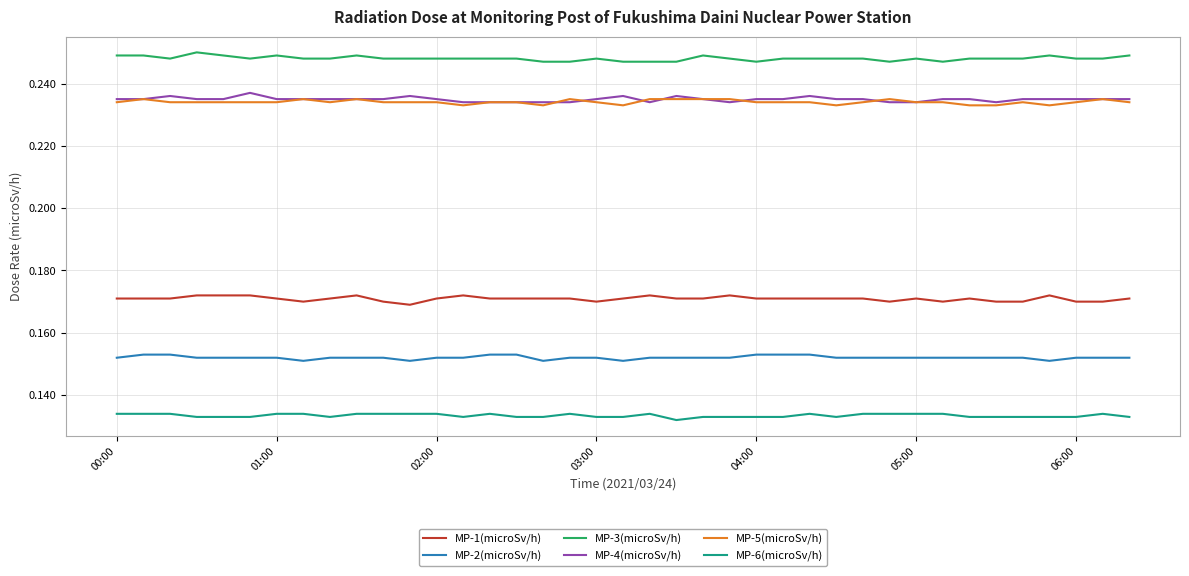

Which series has the largest total across all categories?

MP-3(microSv/h)